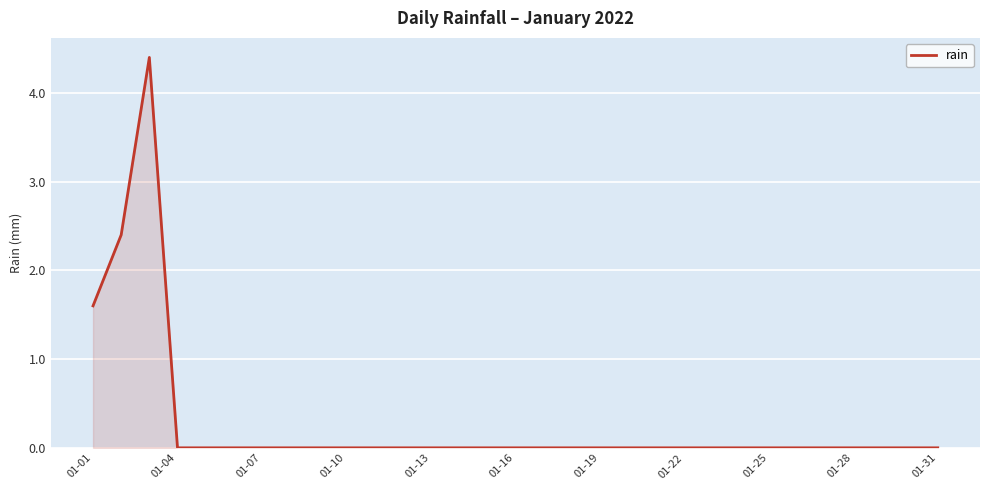

Reading right to left, extract all data points from this chart.

0.0	0.0	0.0	0.0	0.0	0.0	0.0	0.0	0.0	0.0	0.0	0.0	0.0	0.0	0.0	0.0	0.0	0.0	0.0	0.0	0.0	0.0	0.0	0.0	0.0	0.0	0.0	0.0	4.4	2.4	1.6